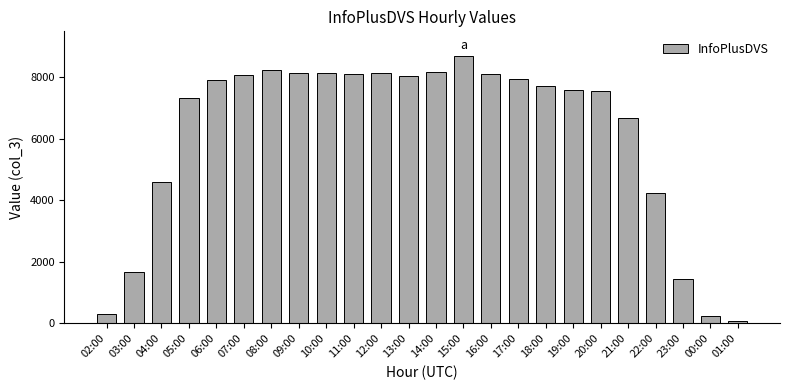

What is the maximum value shown in the chart?

8686